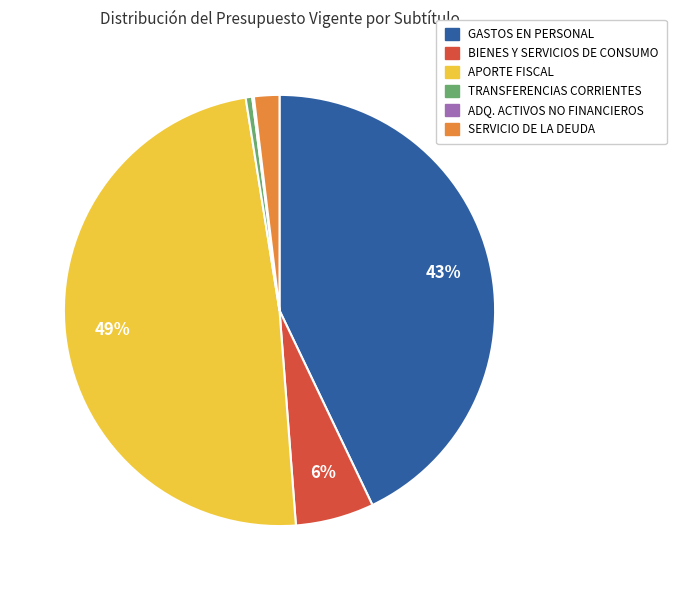

Is there any slice that represents more than half of the pie?

No